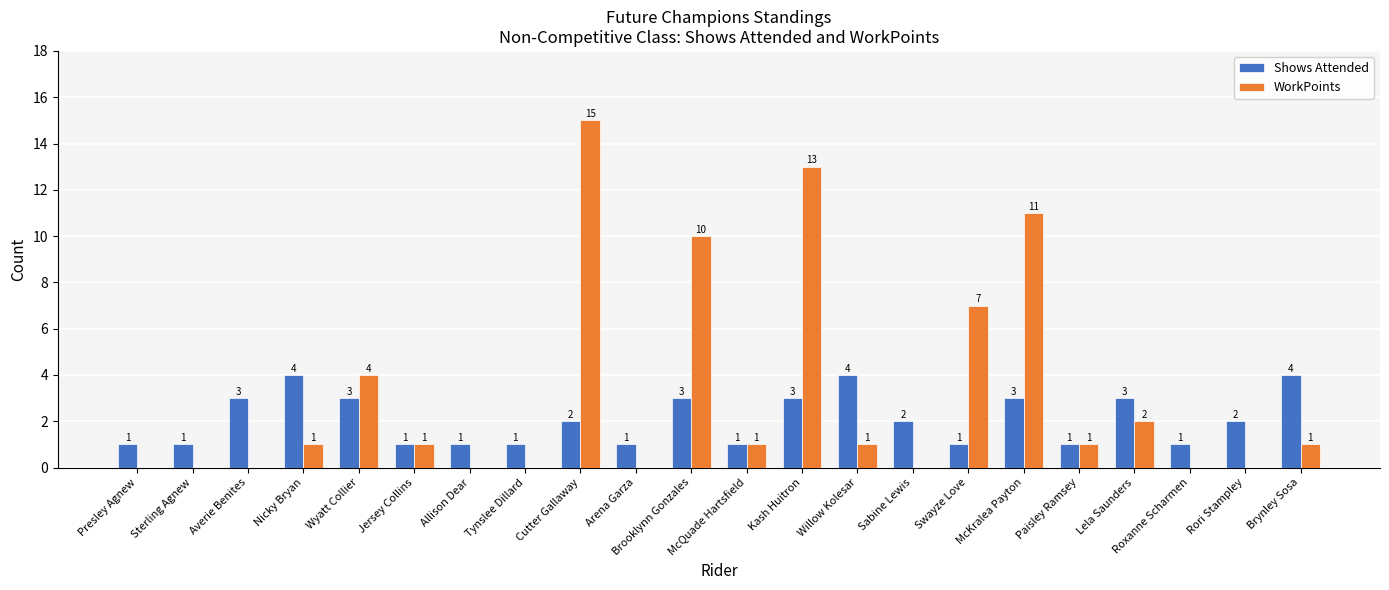

Where does the Shows Attended series first go above 2?

Averie Benites